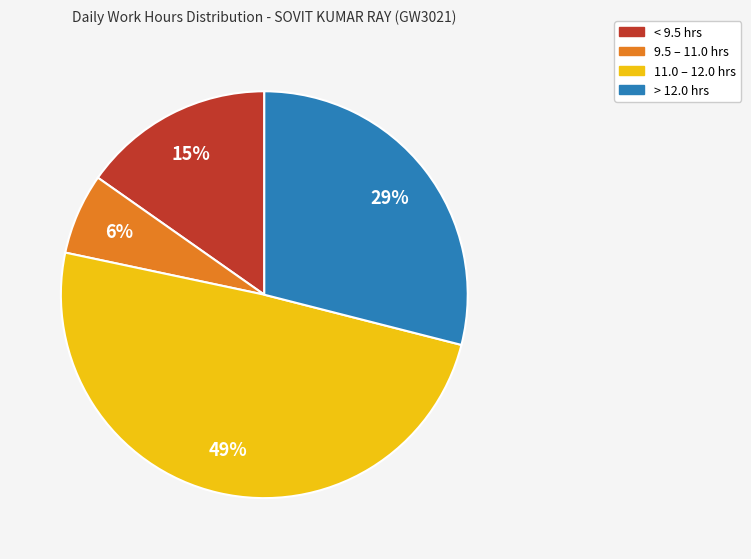

How many segments does this pie chart have?

4